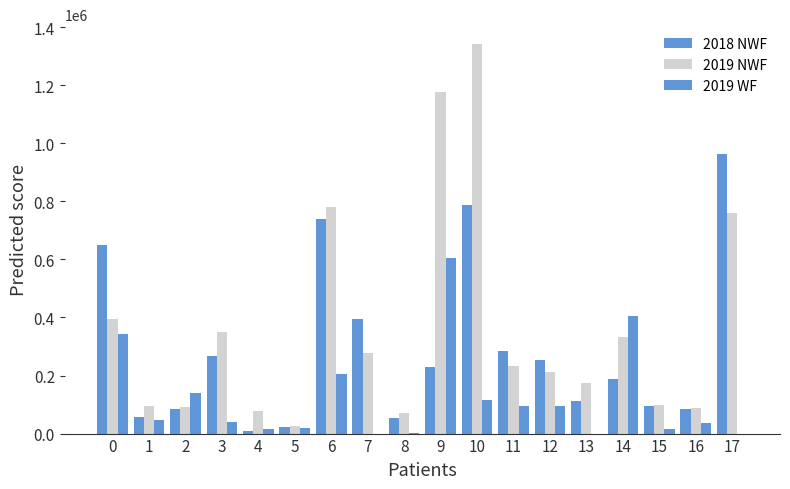

Count the number of categories in the chart.

18